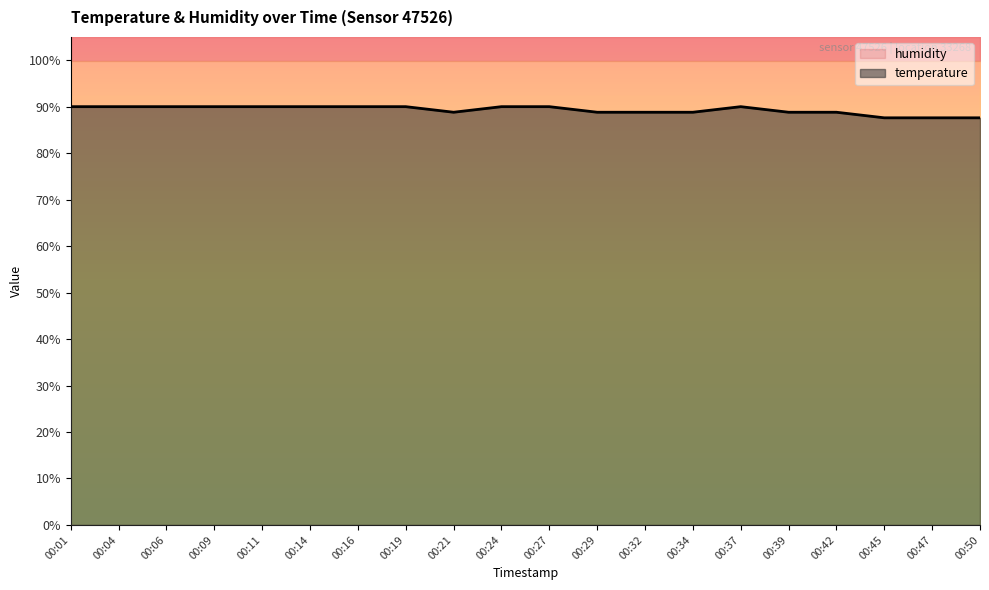

What is the smallest value displayed?

87.6